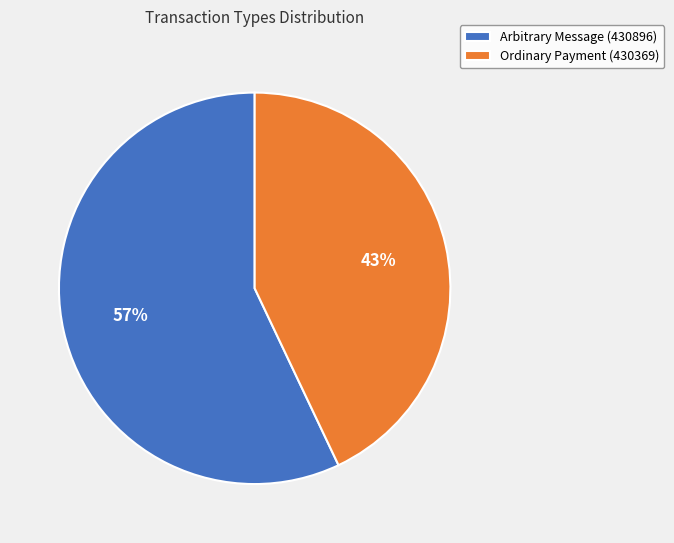

Rank the categories by value from highest to lowest.

Arbitrary Message (430896), Ordinary Payment (430369)